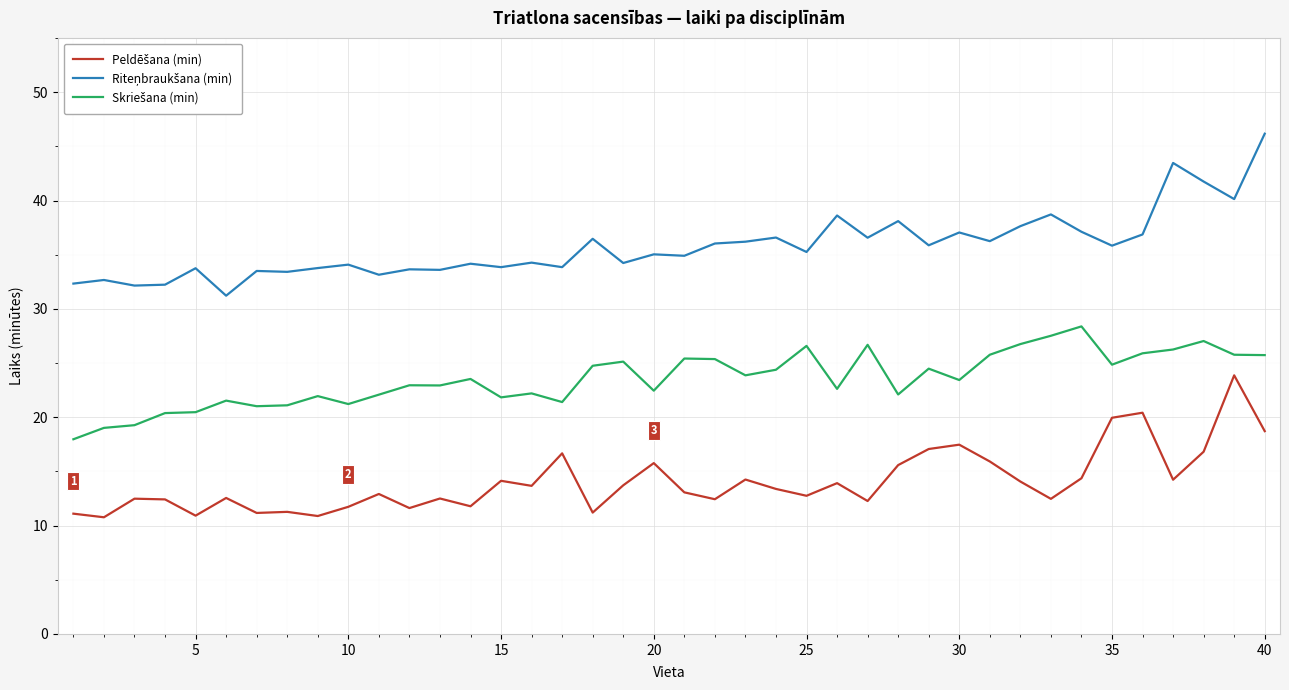

What is the smallest value displayed?

10.8